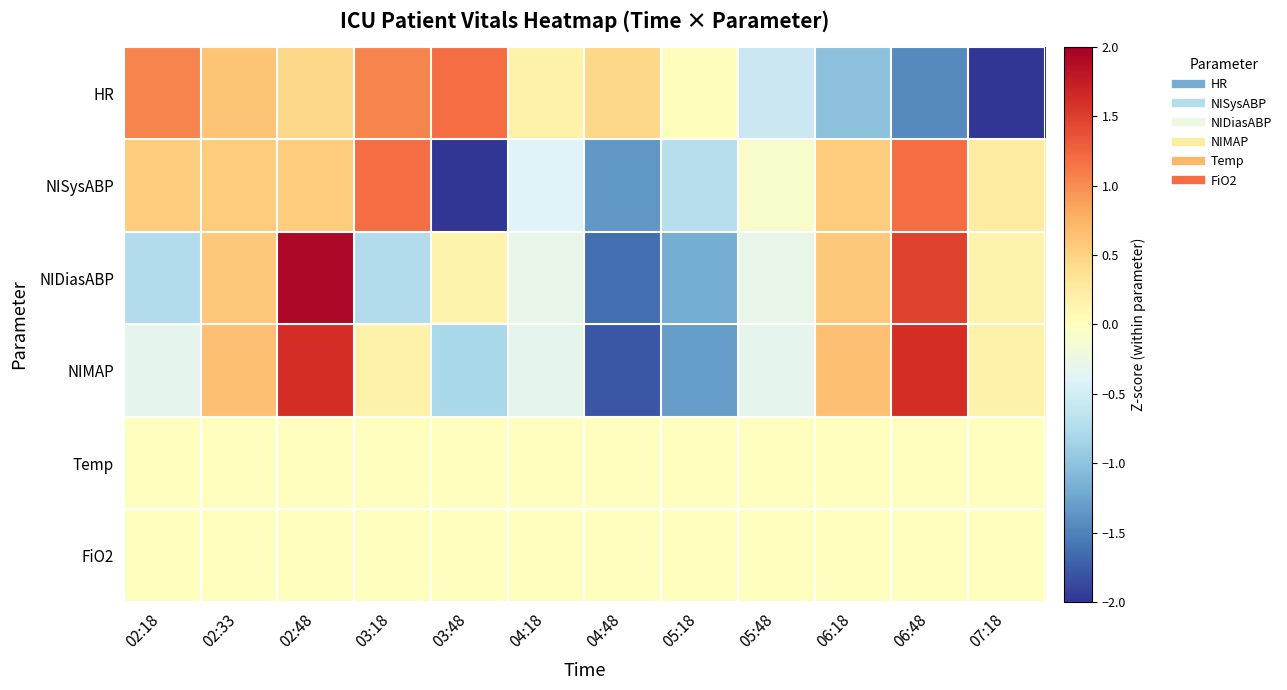

At how many categories does at least one series exceed -1?

12